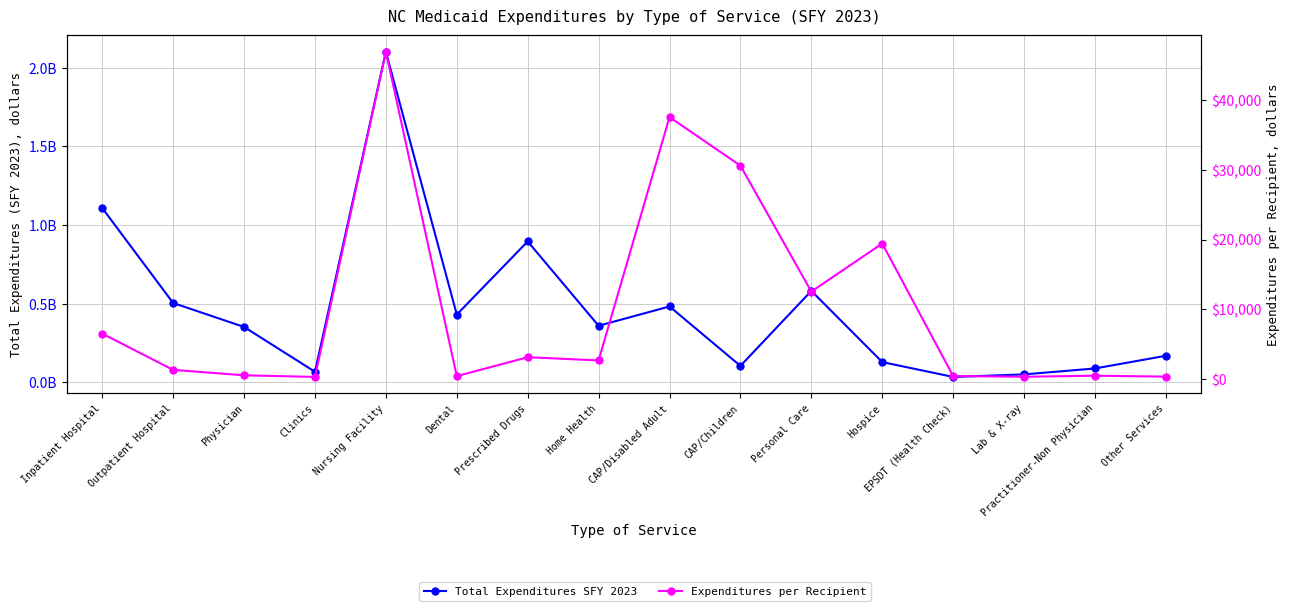

The Total Expenditures SFY 2023 series shows 331780164.8 at CAP/Disabled Adult. True or false?

False